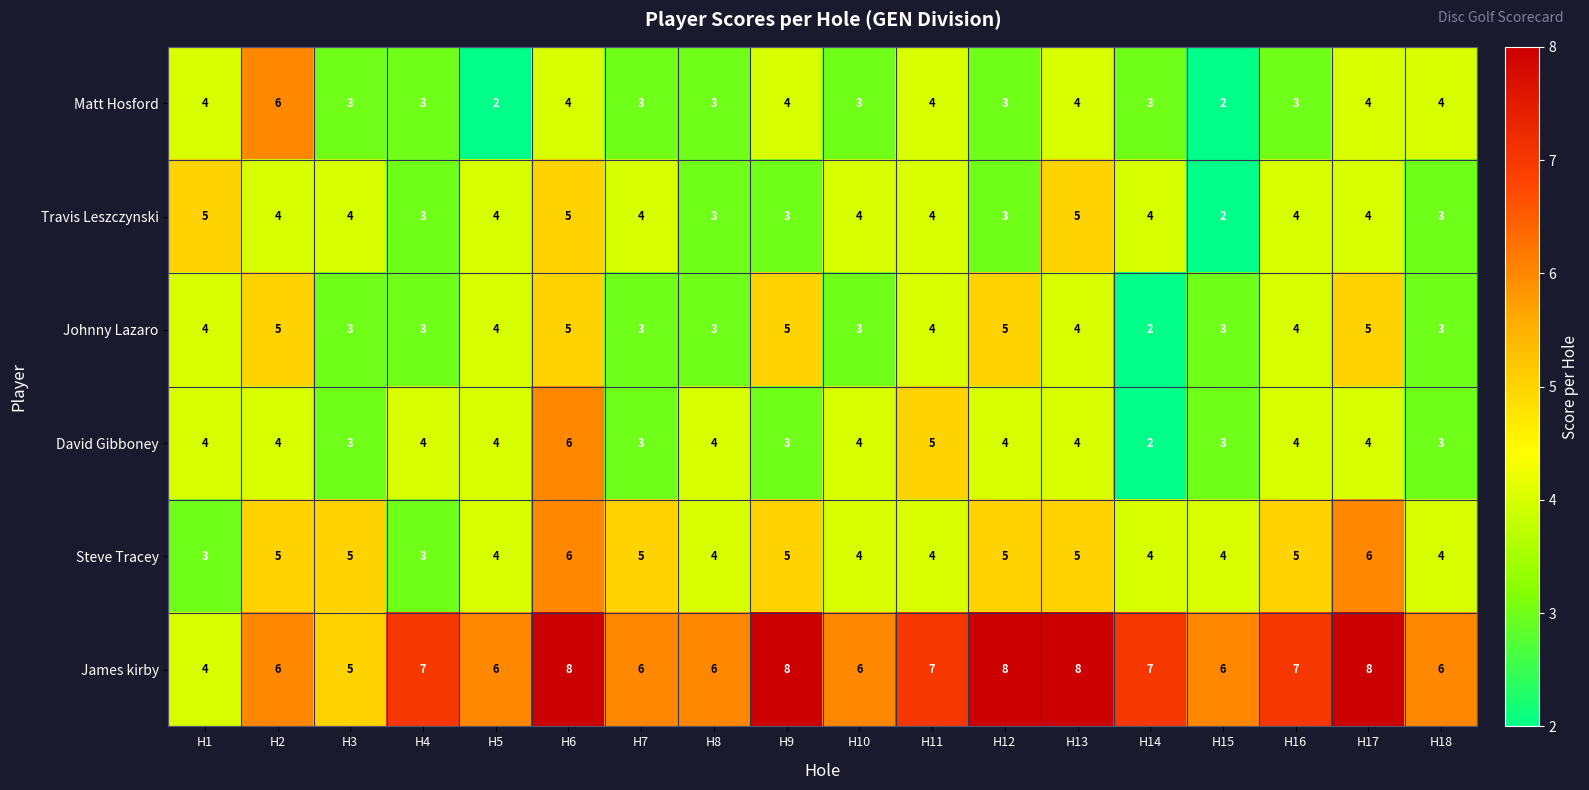

At which category is the sum across all series the highest?

H6